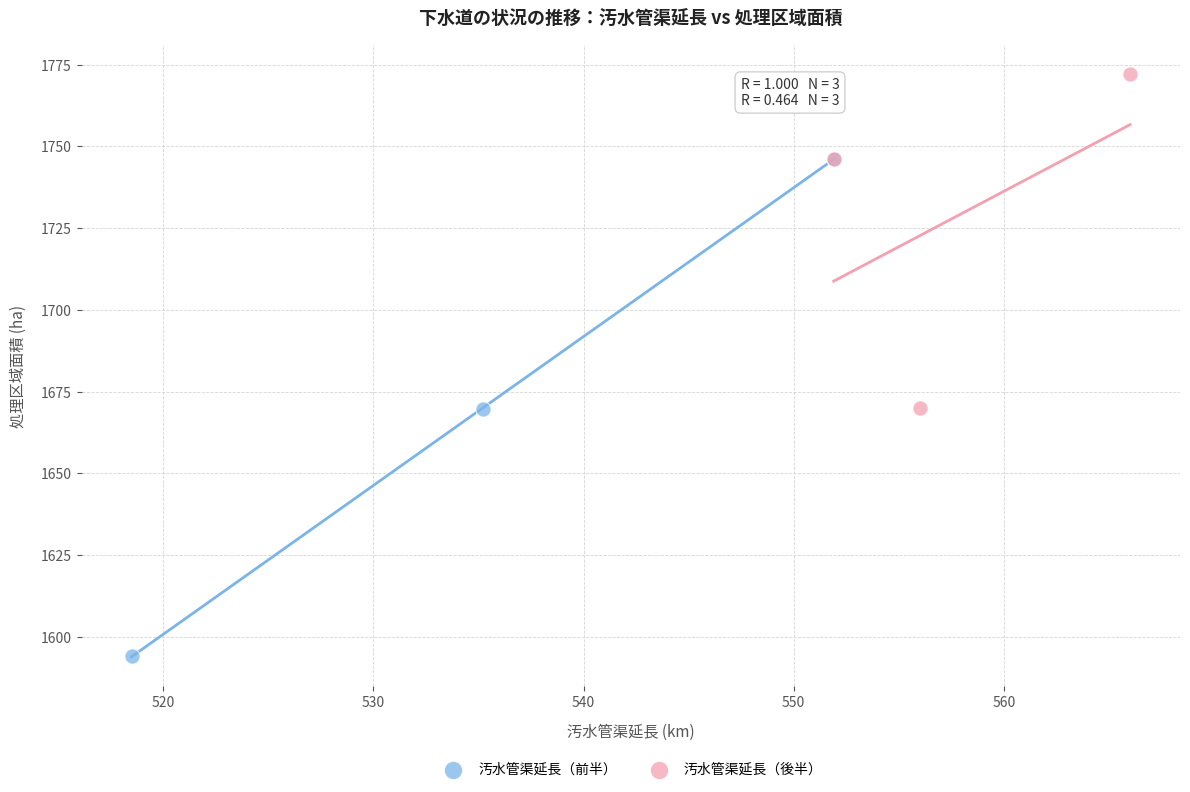

Which series has the widest spread of Y values?

汚水管渠延長（前半）